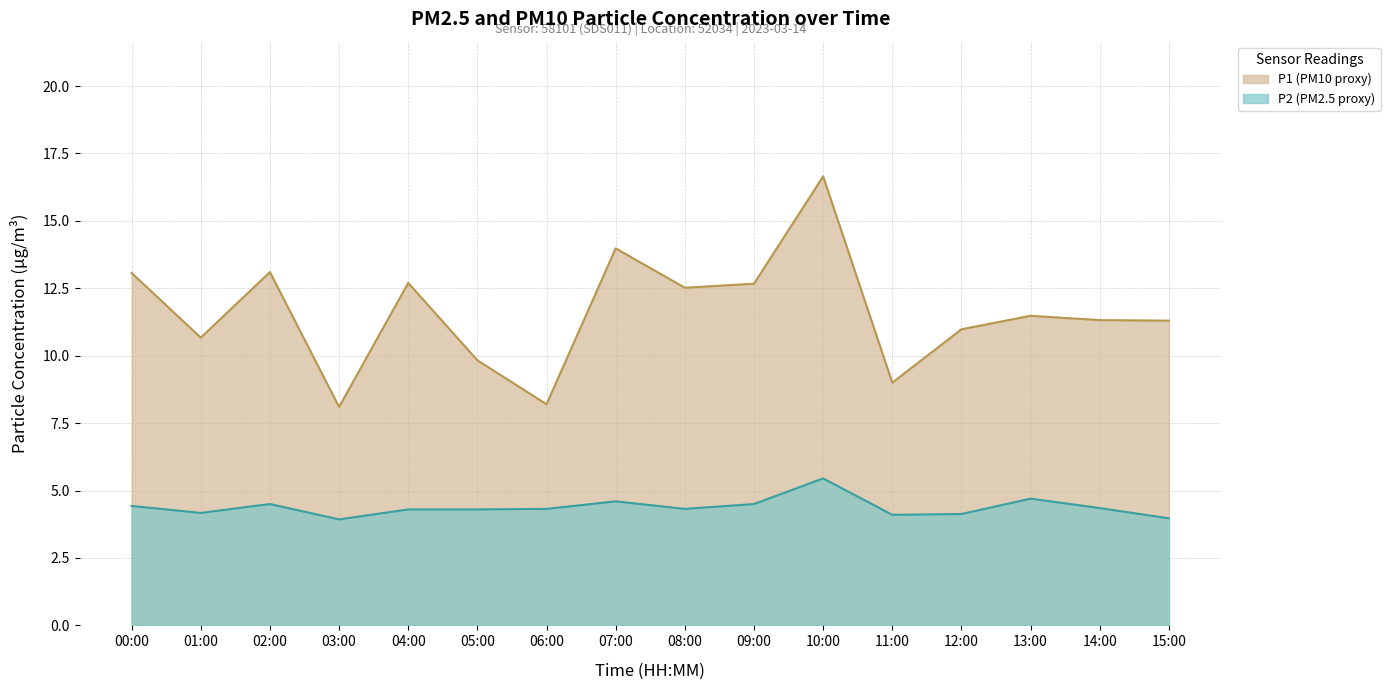

Which series has the largest range (max minus min)?

P1